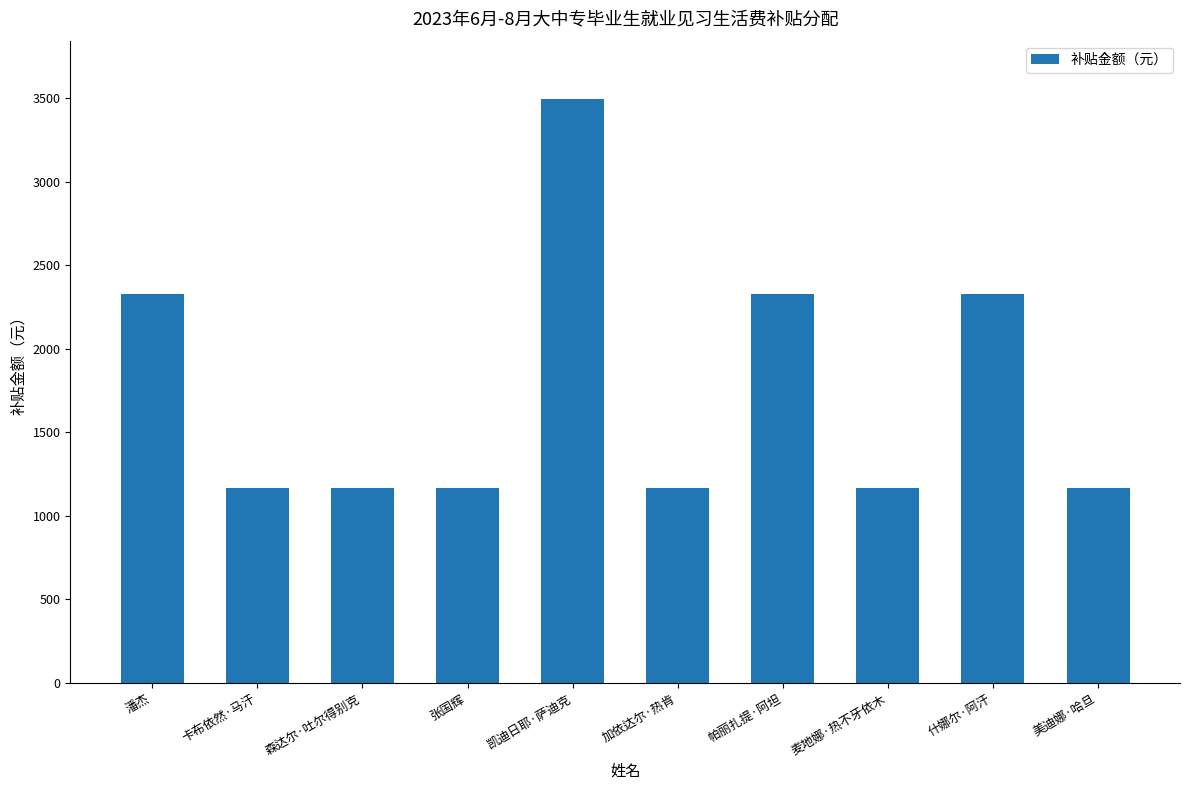

What is the difference between the second highest and minimum values?

1165